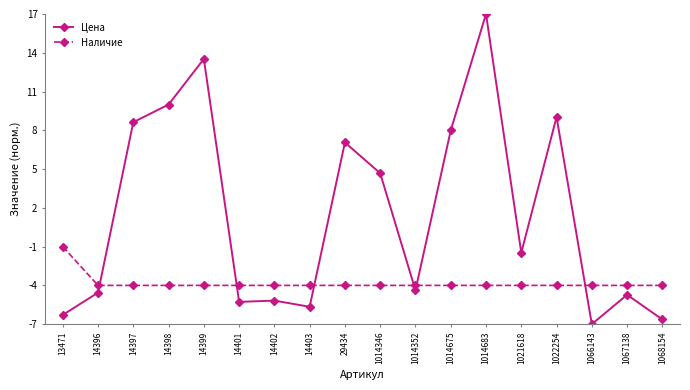

What is the average value of the Наличие series?

-3.8